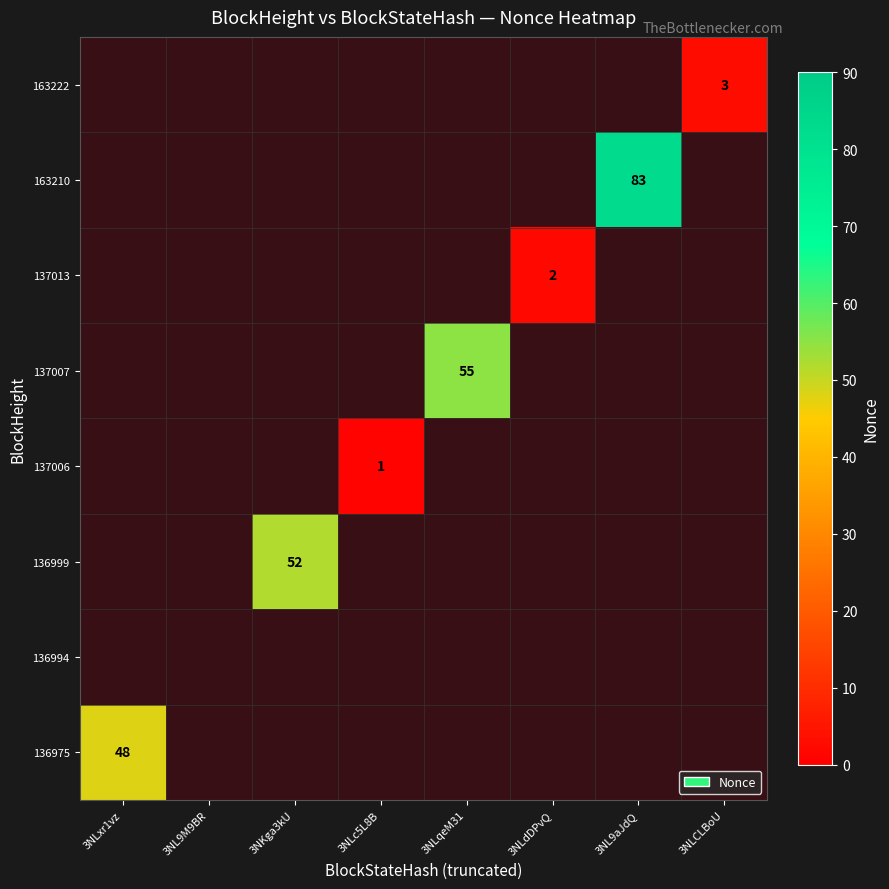

At which category does the chart reach its minimum across all series?

3NLc5L8B